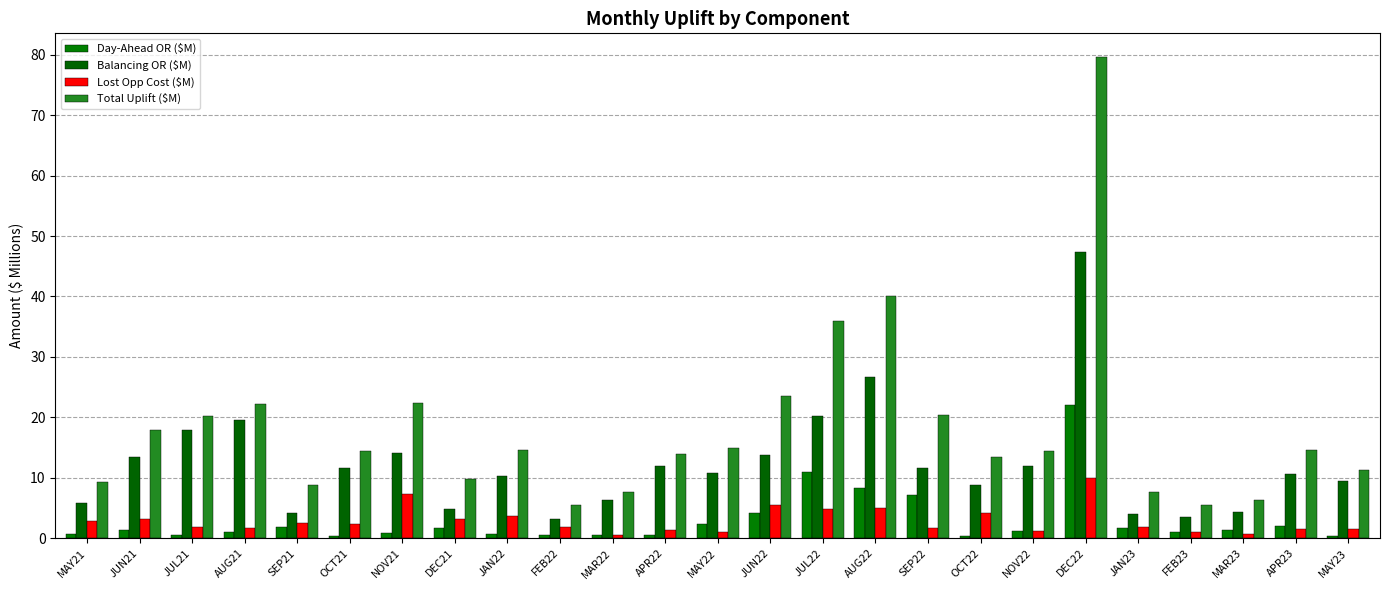

Rank the categories by Balancing OR ($M) value from highest to lowest.

DEC22, AUG22, JUL22, AUG21, JUL21, NOV21, JUN22, JUN21, APR22, NOV22, OCT21, SEP22, MAY22, APR23, JAN22, MAY23, OCT22, MAR22, MAY21, DEC21, MAR23, SEP21, JAN23, FEB23, FEB22